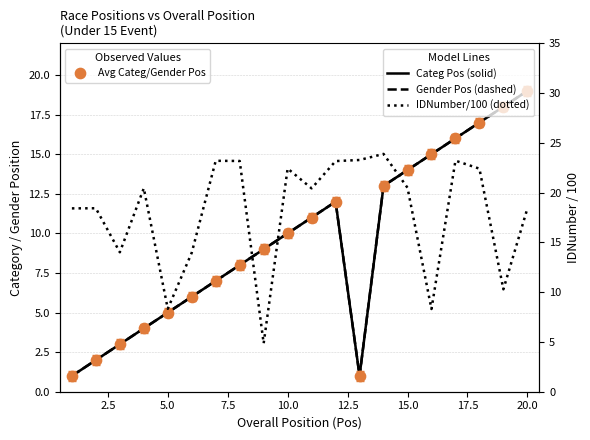

Which series reaches the maximum Y coordinate?

IDNumber / 100